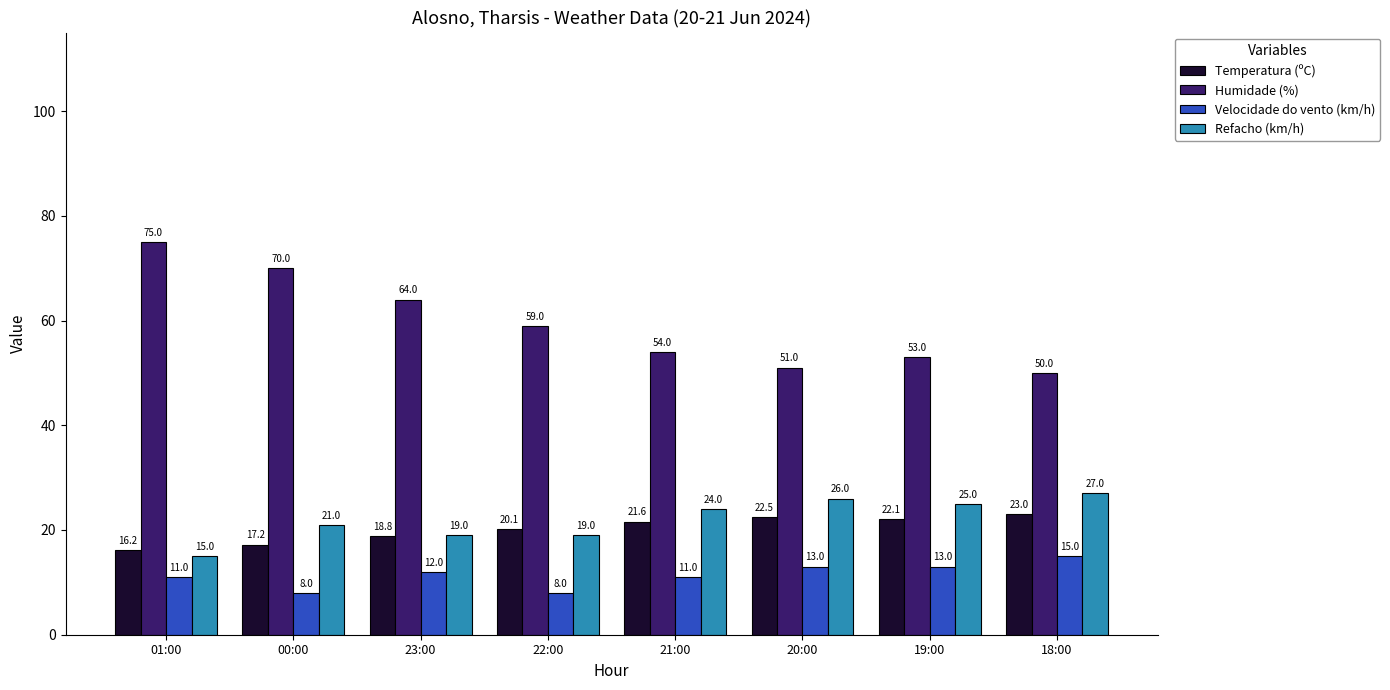

At 00:00, list the series in order from smallest to largest.

Velocidade do vento (km/h), Temperatura (ºC), Refacho (km/h), Humidade (%)